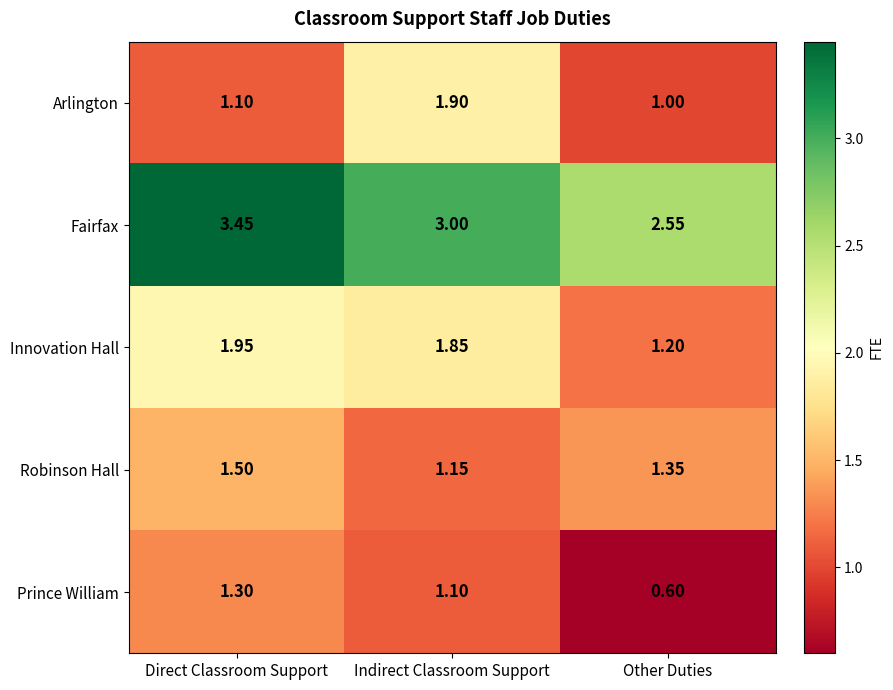

Between Direct Classroom Support and Other Duties, which series saw the biggest shift?

Fairfax